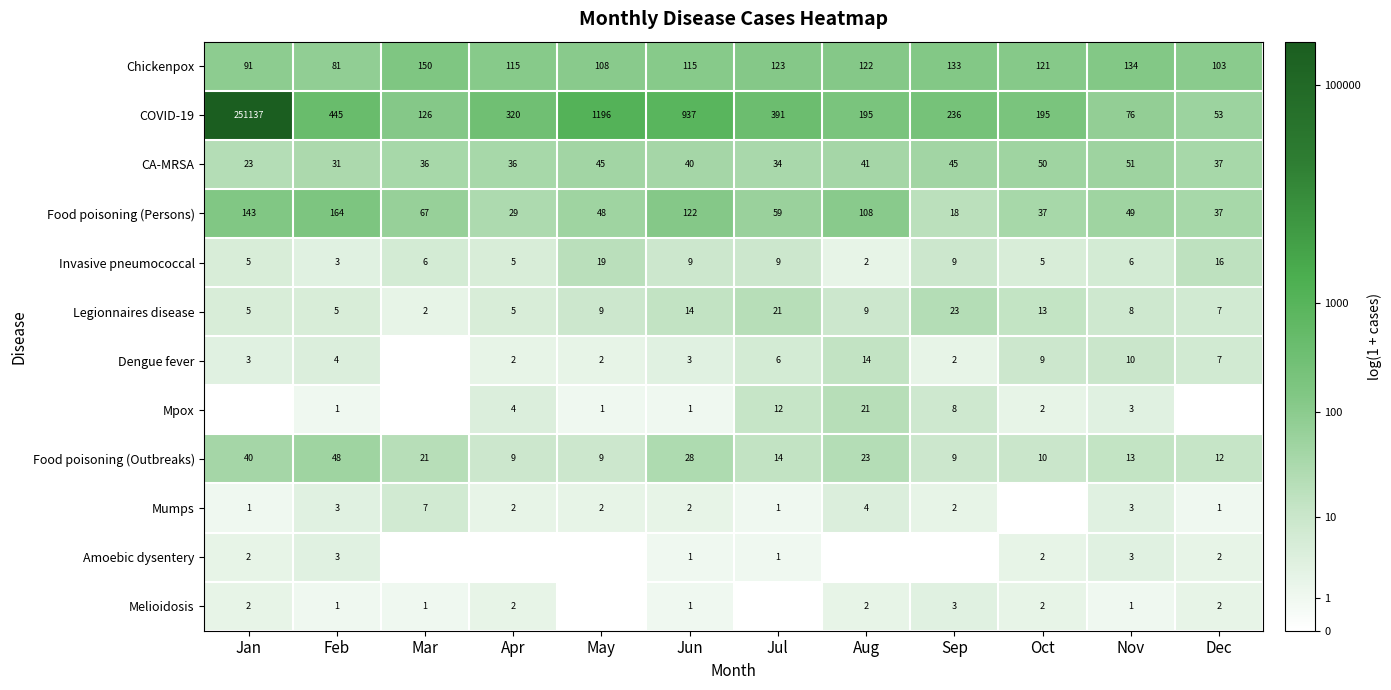

Between May and Oct, which is larger?

Oct